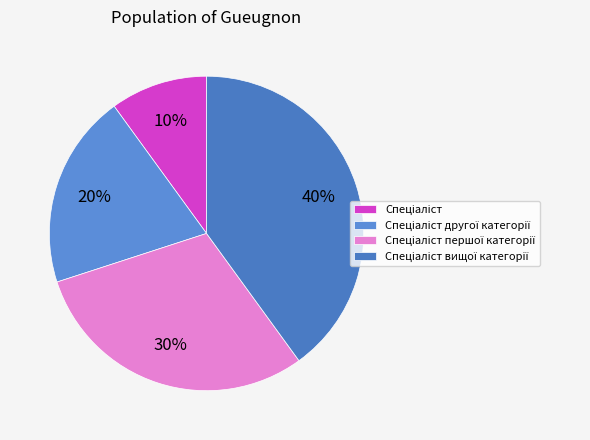

Count the number of slices in the pie.

4